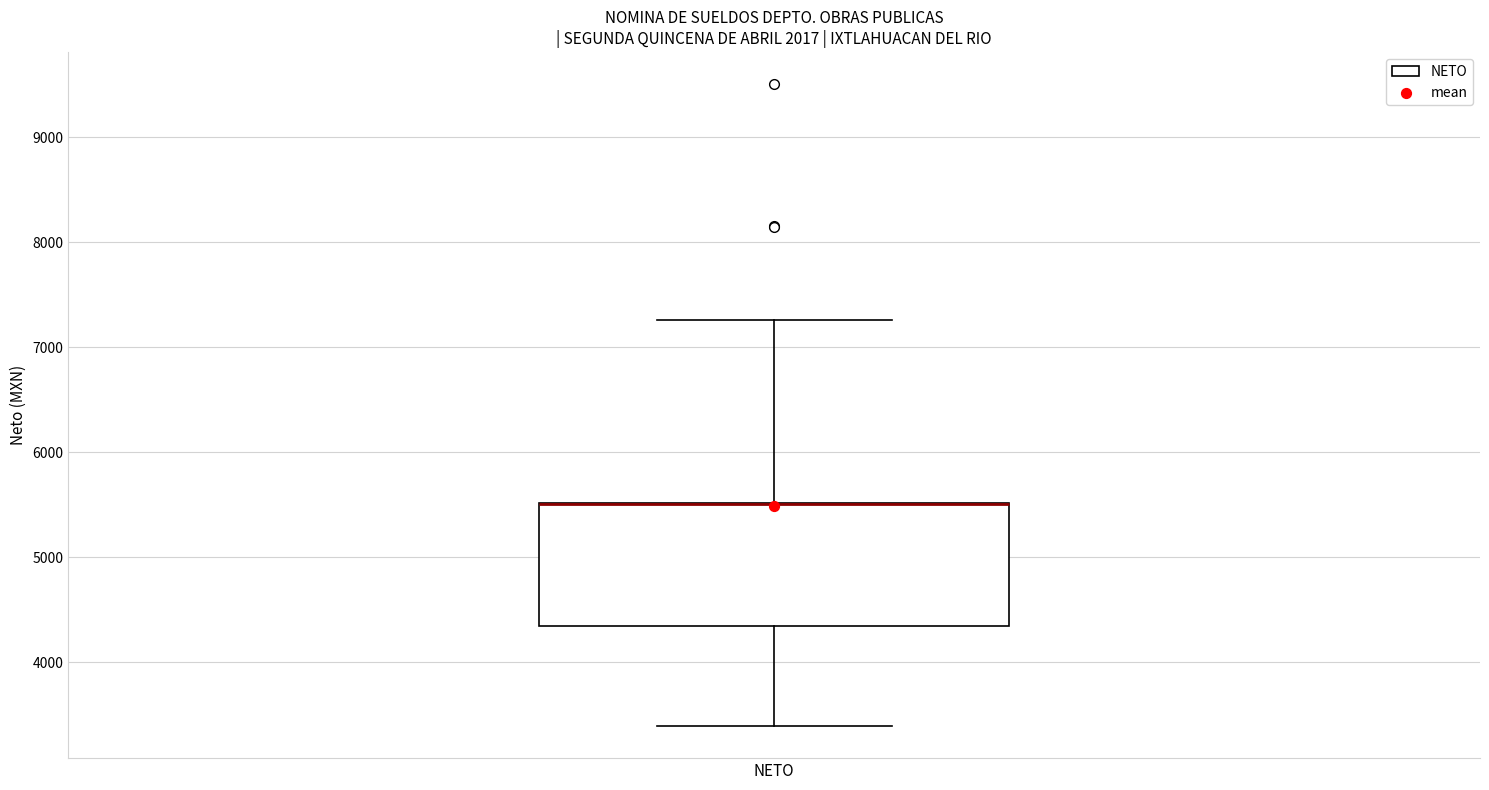

Where is the upper edge of the box for NETO on the y-axis? The values are not printed on the chart, so give them approximately, as read against the axis.

5500